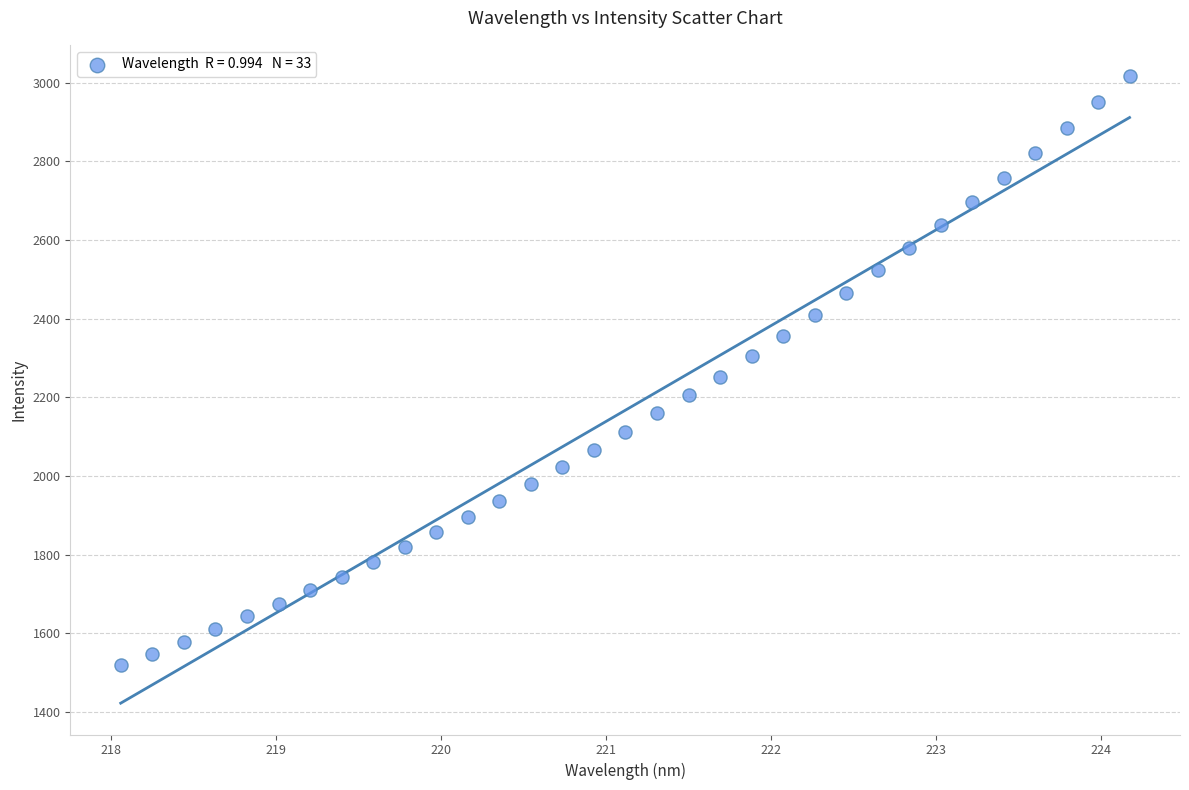

What is the range of X values (max minus min)?

6.1